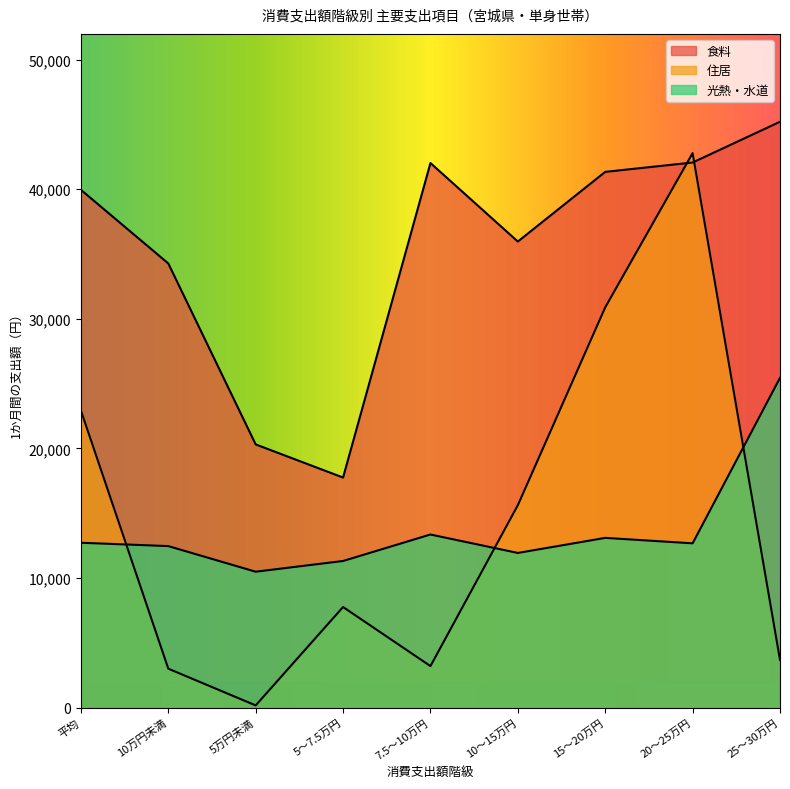

At which category is the sum across all series the highest?

20～25万円